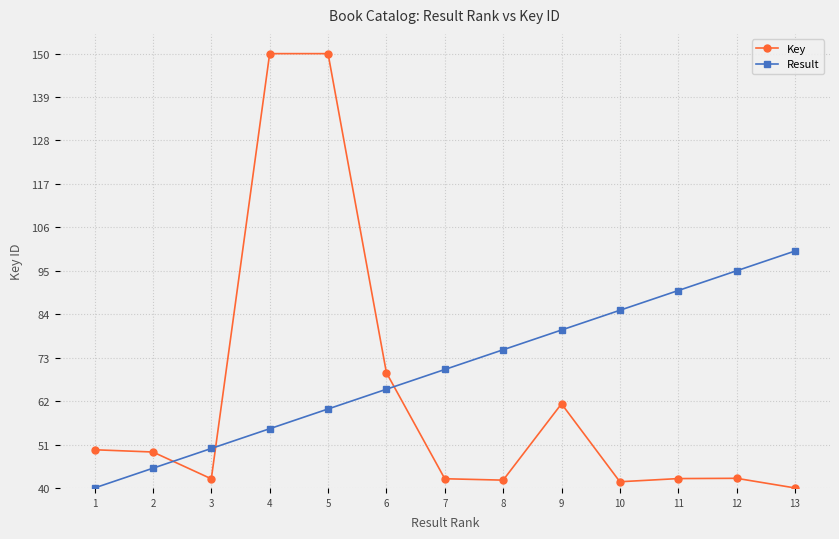

List the series in order of their overall mean, highest first.

Result, Key